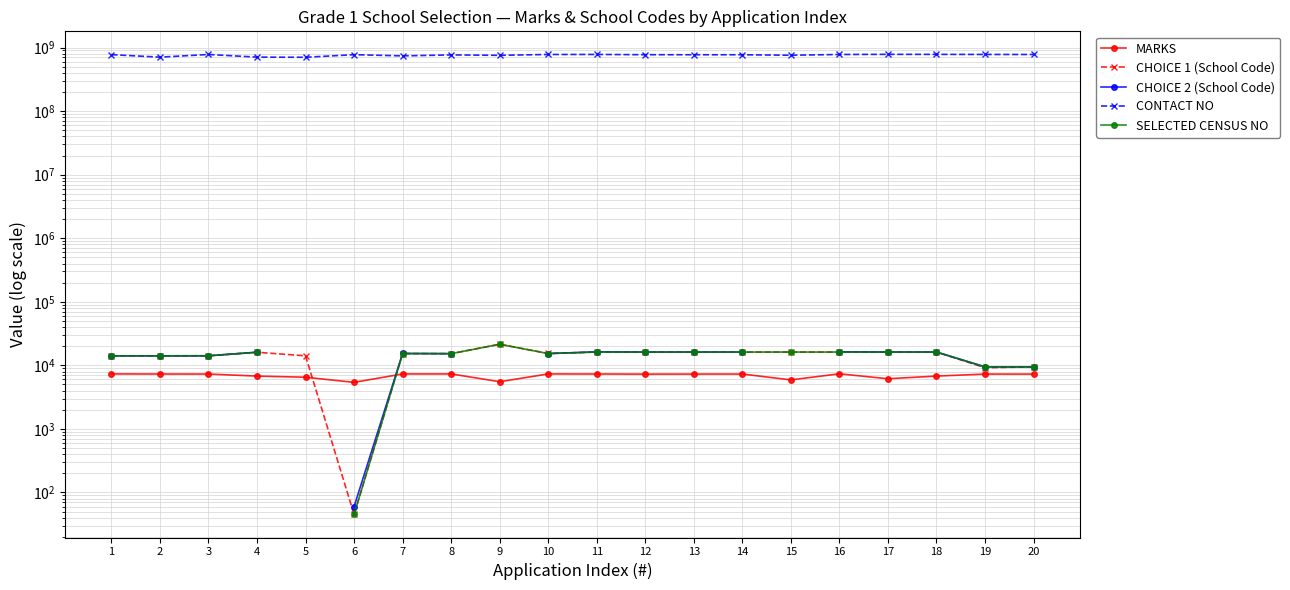

Which series has the largest total across all categories?

CONTACT NO